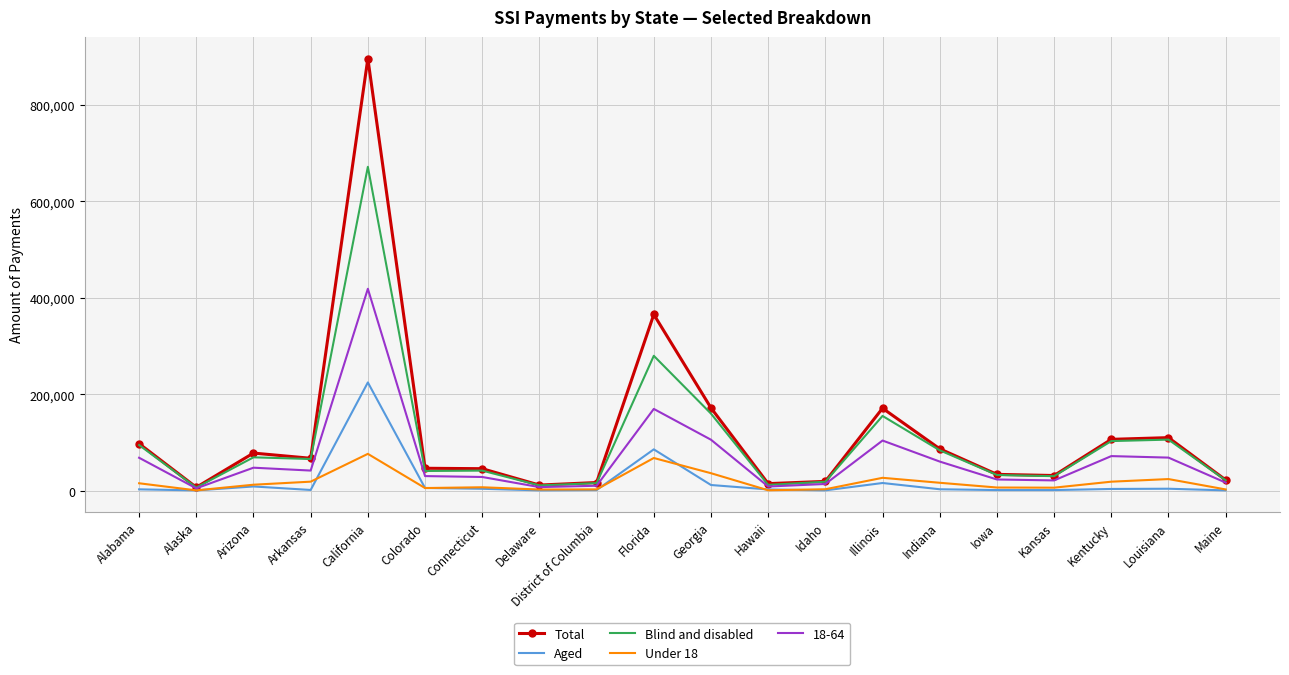

What position from the left is Alaska?

2